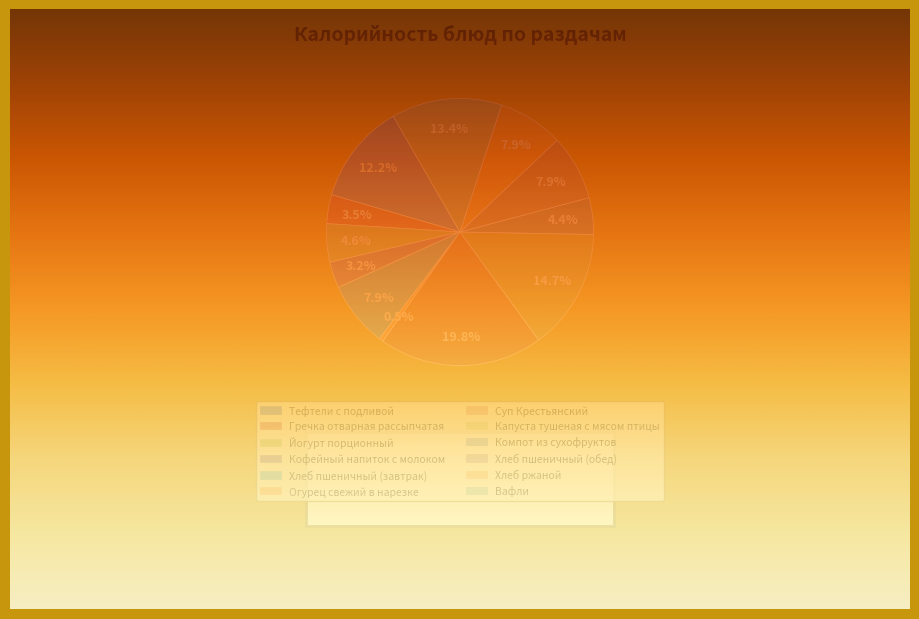

How many segments does this pie chart have?

12